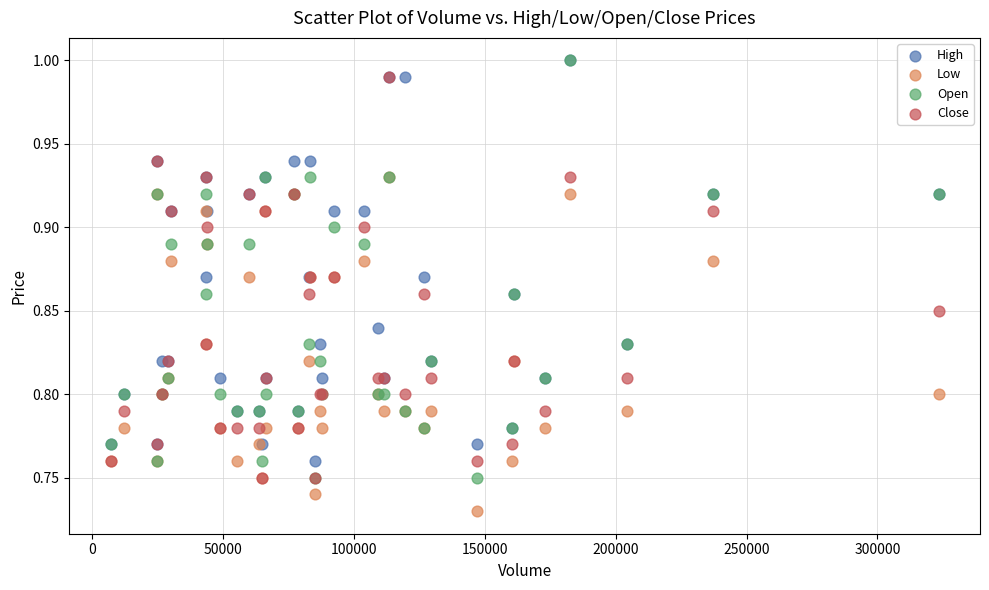

Which series has the largest Y range (max minus min)?

Open